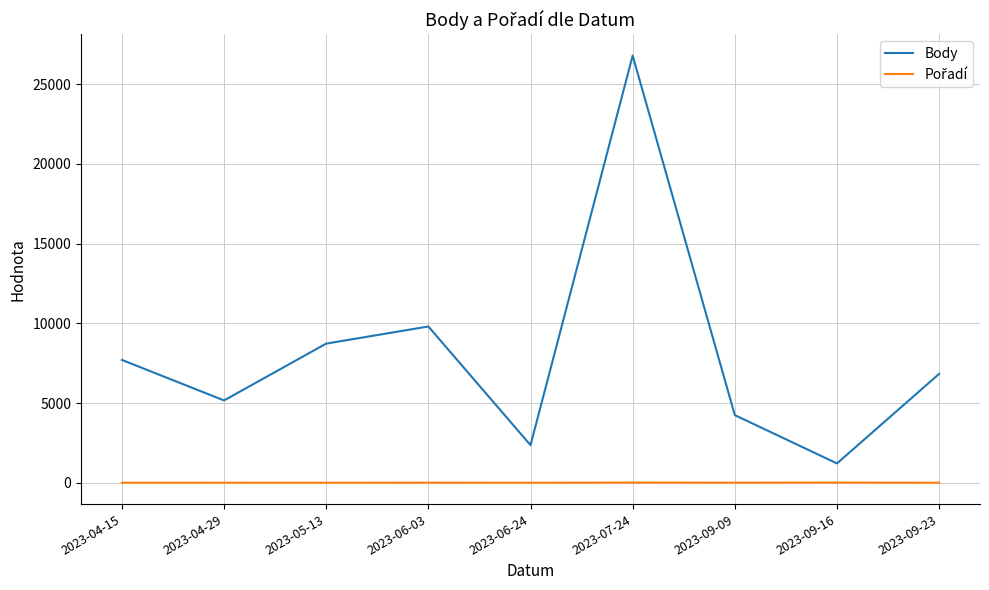

Rank the categories by Body value from lowest to highest.

2023-09-16, 2023-06-24, 2023-09-09, 2023-04-29, 2023-09-23, 2023-04-15, 2023-05-13, 2023-06-03, 2023-07-24